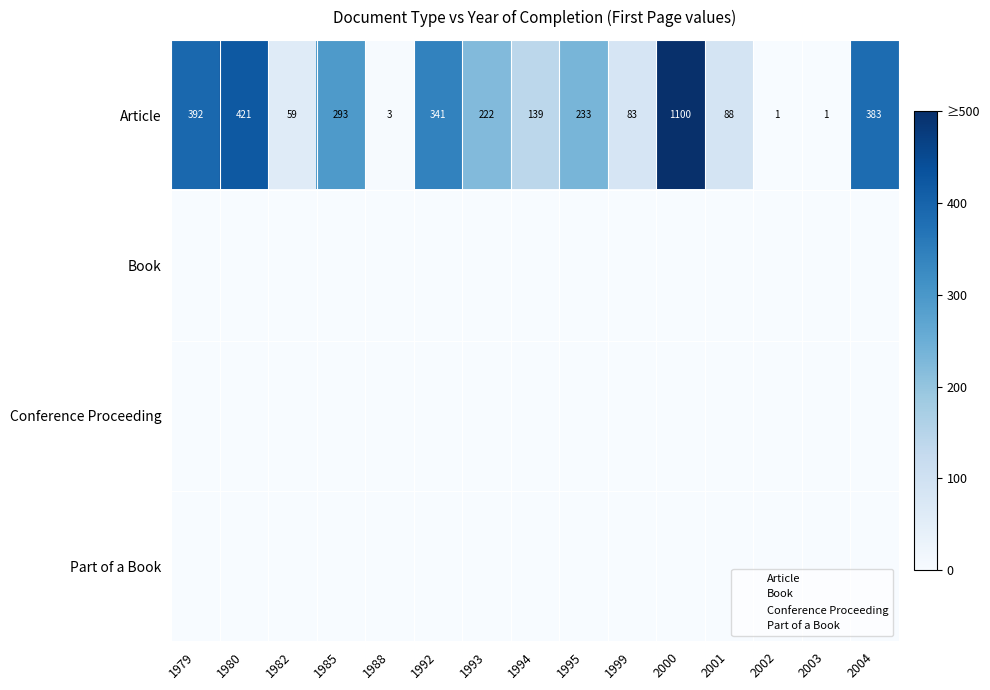

Read the Article value at 1985, to the nearest 10.

290